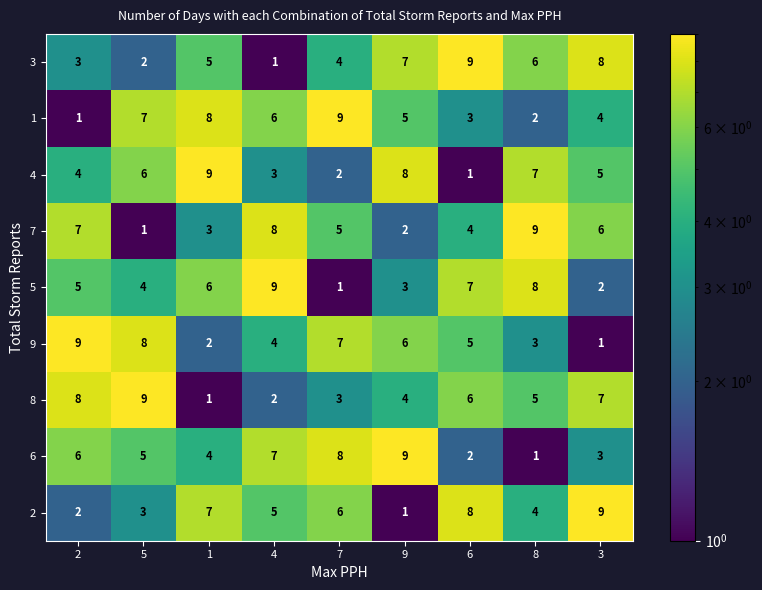

What is the average value of the 8 series?

5